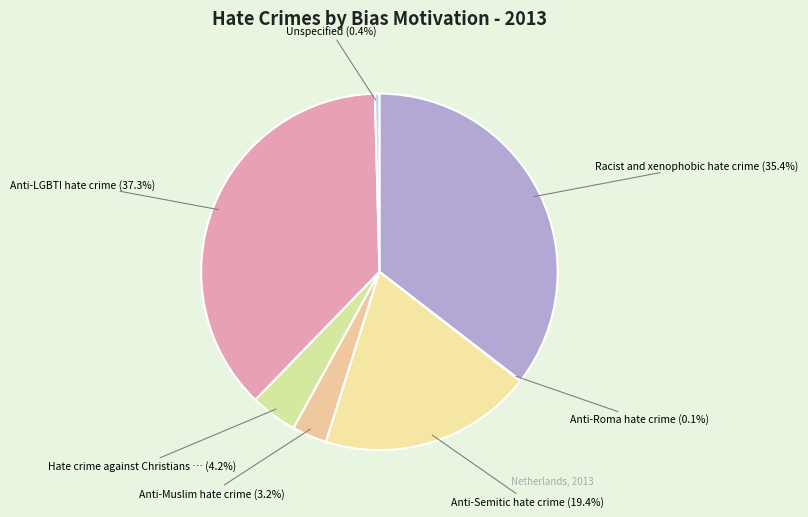

How many segments does this pie chart have?

7